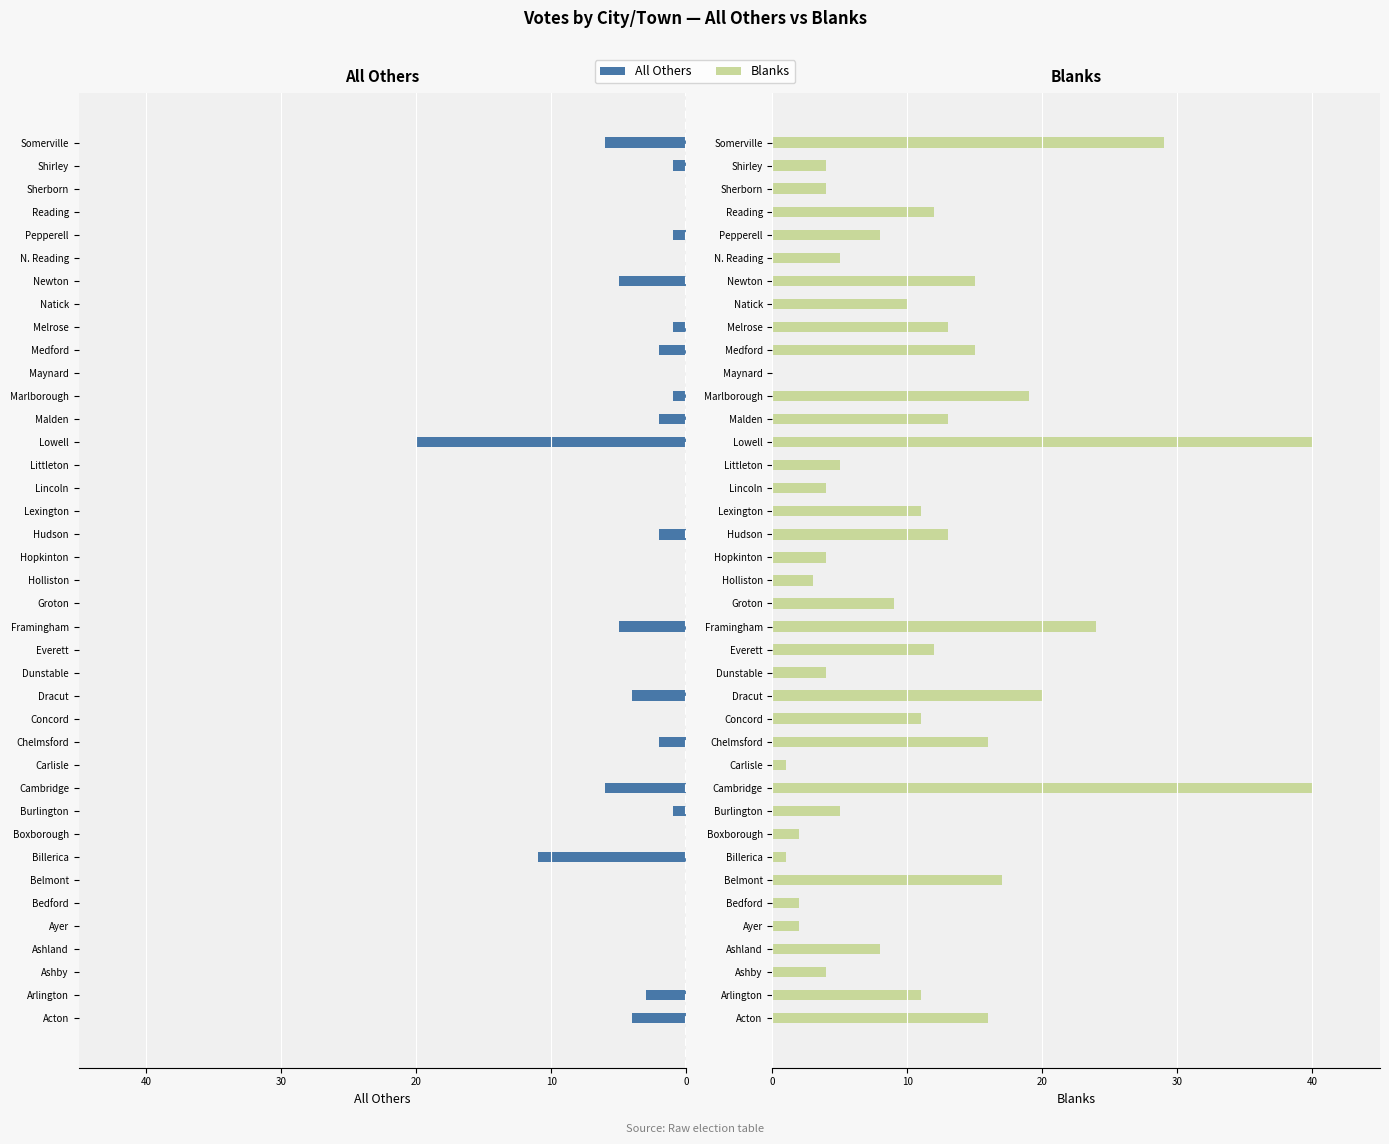

At how many categories does at least one series exceed 17?

6